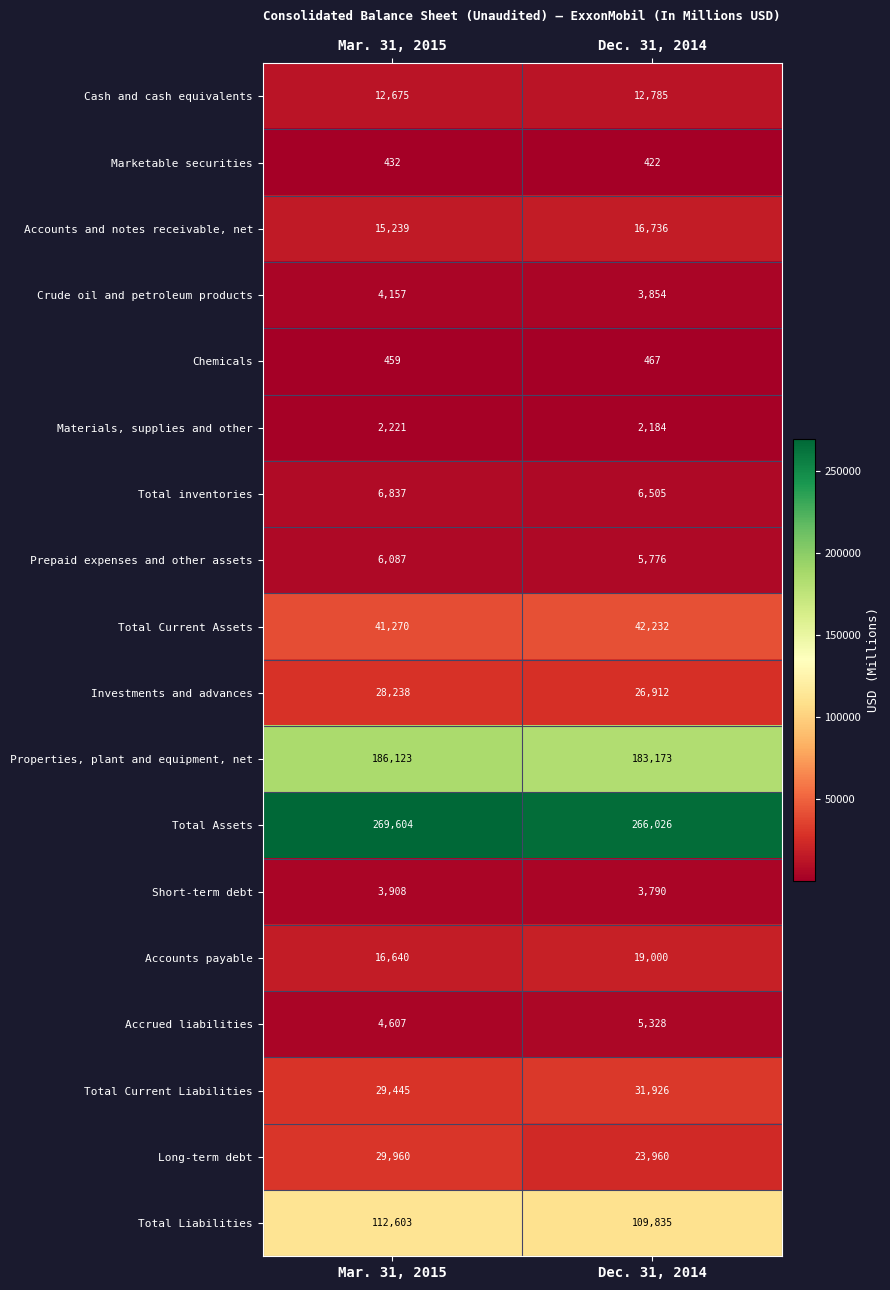

How many data points does each series have?

2